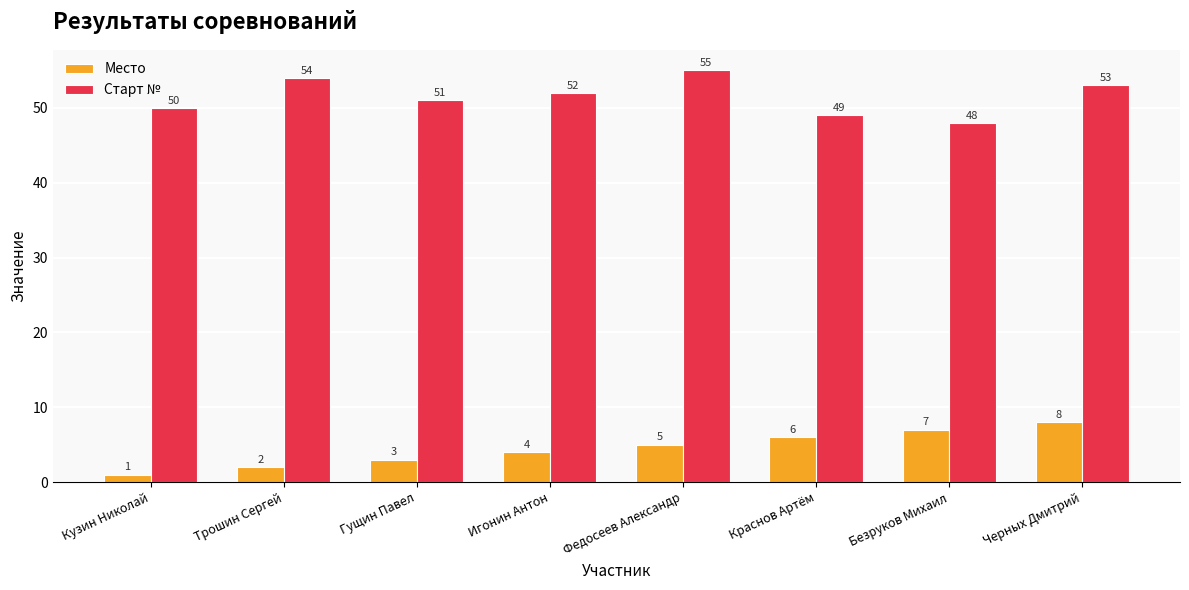

What is the spread (max minus min) of values at Кузин Николай?

49